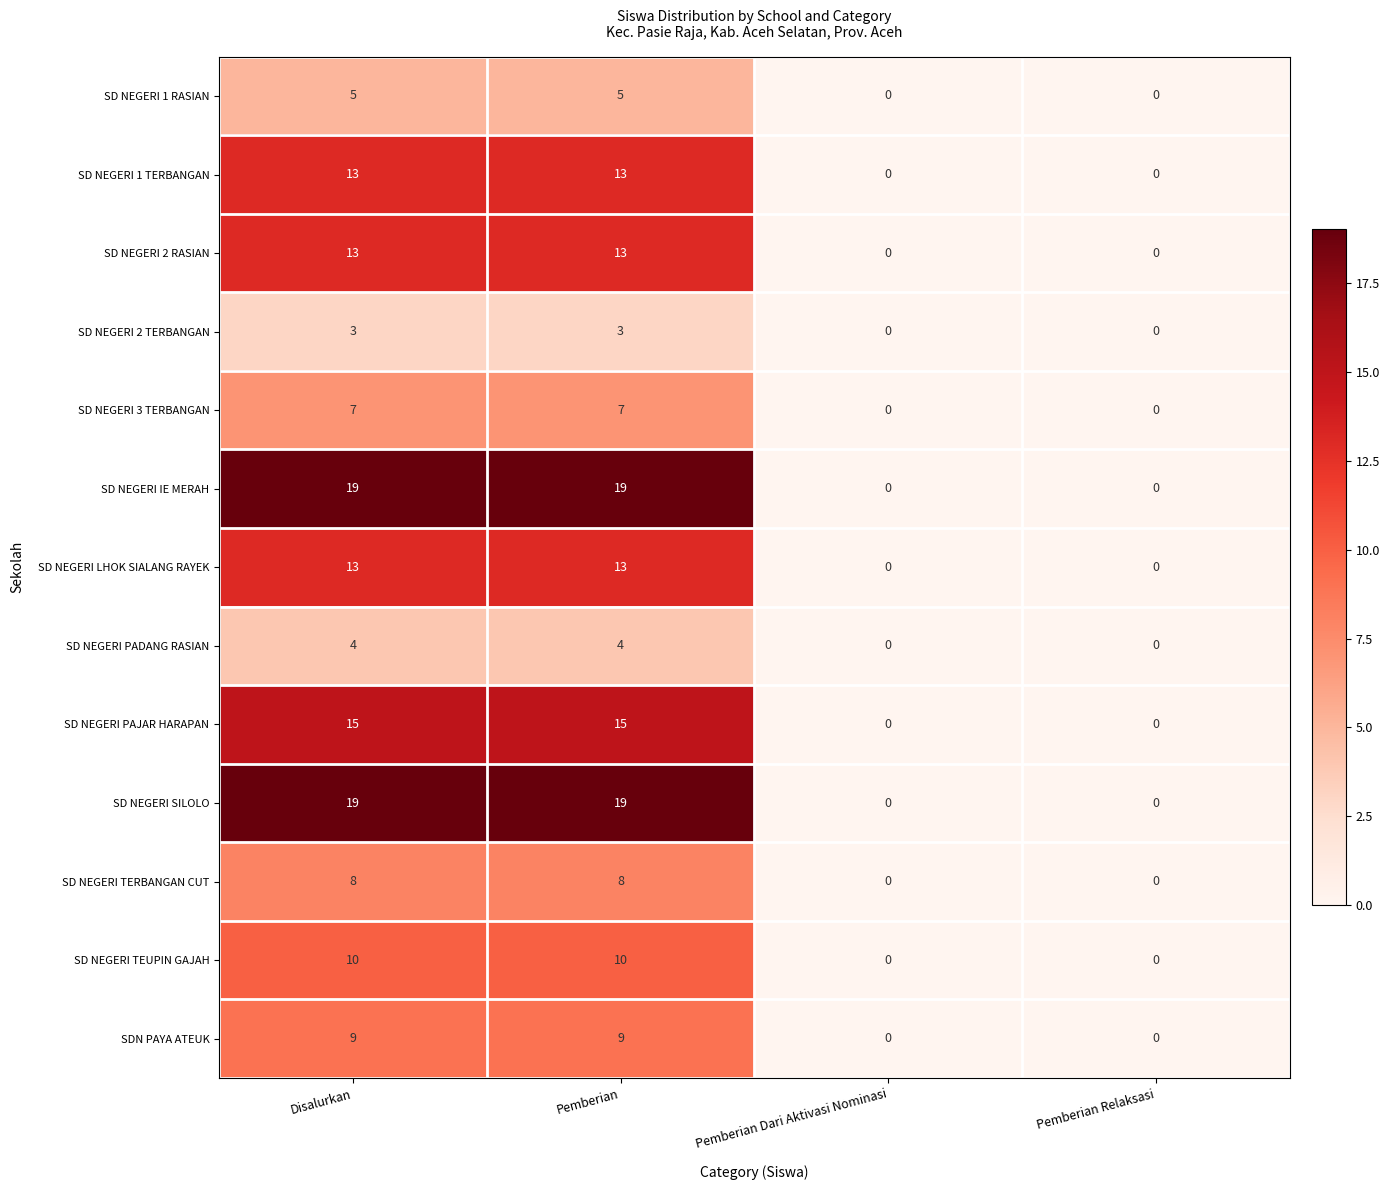

What is the difference between the highest and lowest values at Disalurkan?

16